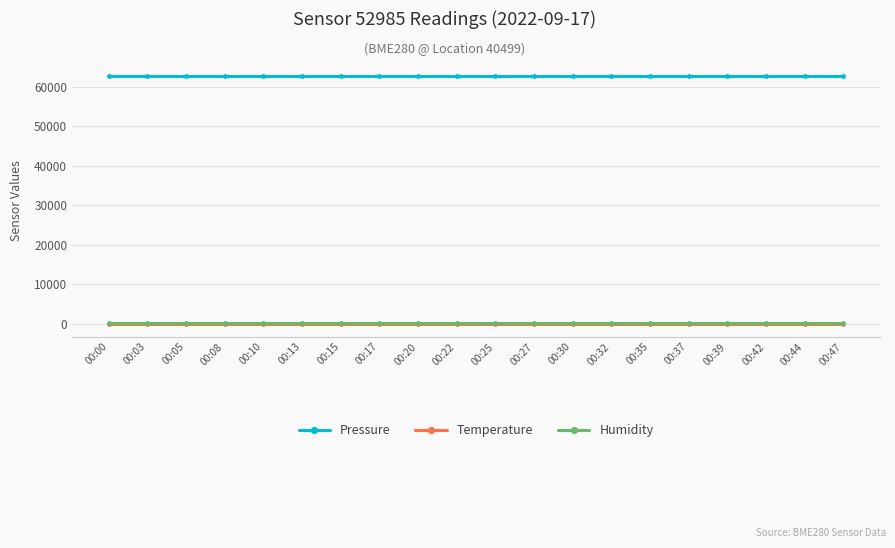

What is the sum of the Temperature values at 00:05 and 00:44?

-290.5